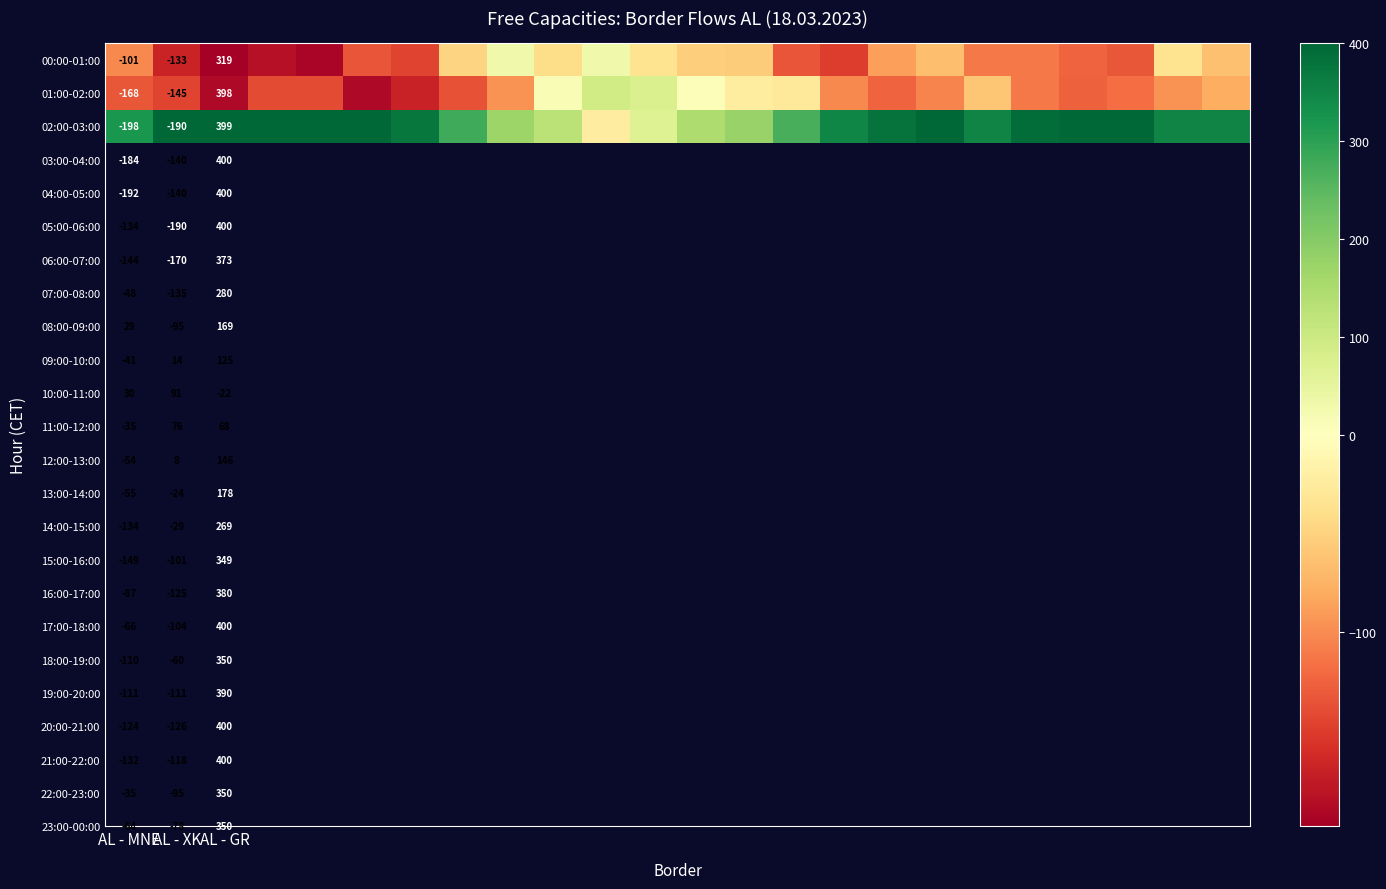

Rank the series at AL - XK from highest to lowest value.

00:00-01:00, 01:00-02:00, 02:00-03:00